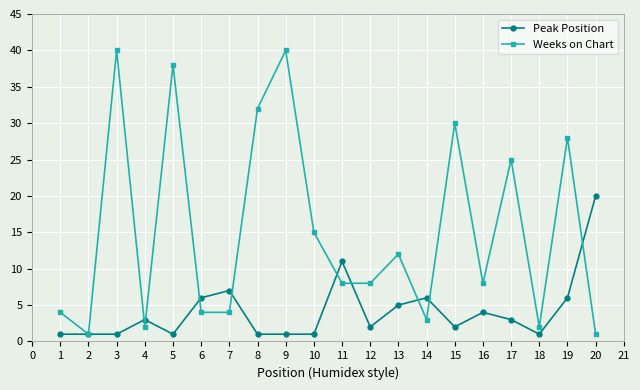

What are all the series names shown in the legend?

Peak Position, Weeks on Chart